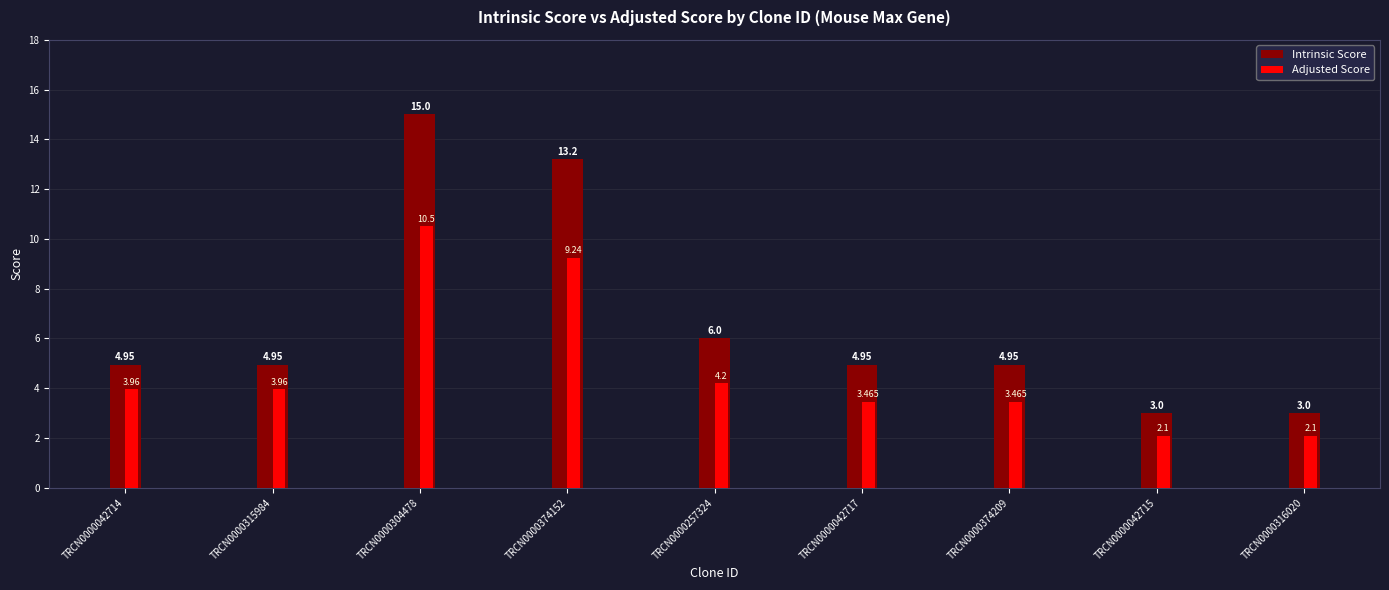

The Intrinsic Score series shows 4.0 at TRCN0000042715. True or false?

False